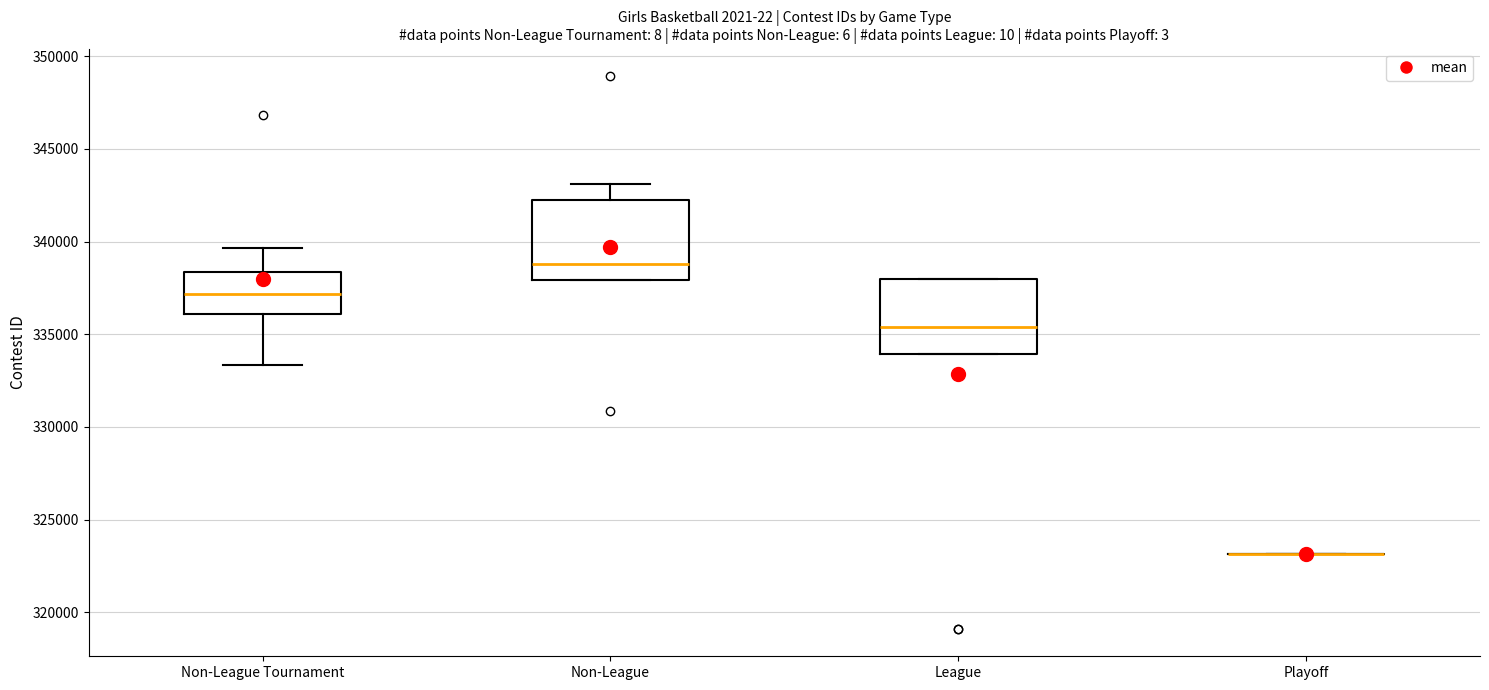

Reading left to right, read every box against the y-axis: the position of its median line, the range the box covers, and the ends of its whiskers. The values are not printed on the chart, so give them approximately, as read against the axis.

Non-League Tournament: median 337000, box 336000 to 338500, whiskers 333500 to 339500
Non-League: median 339000, box 338000 to 342000, whiskers 338000 to 343000
League: median 335500, box 334000 to 338000, whiskers 334000 to 338000
Playoff: box collapsed to a line at 323000, whiskers 323000 to 323000